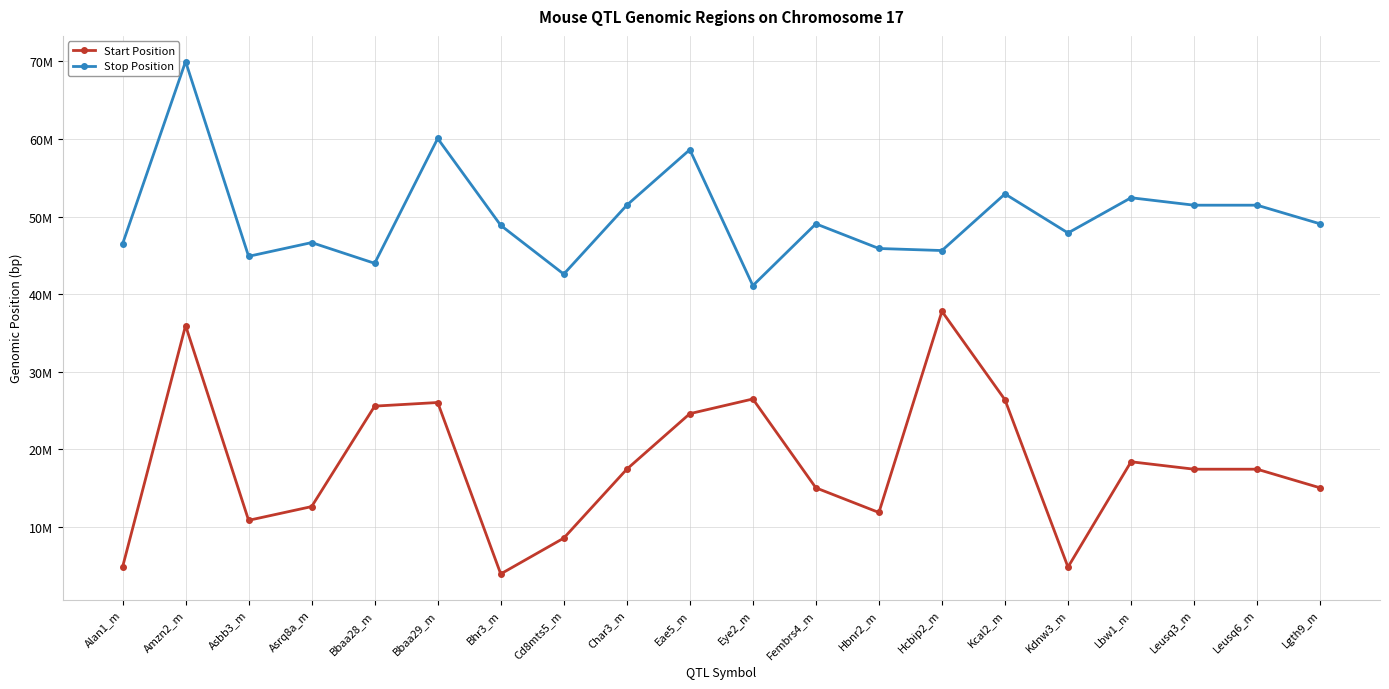

What is the total value across all series at Alan1_m?

51324454